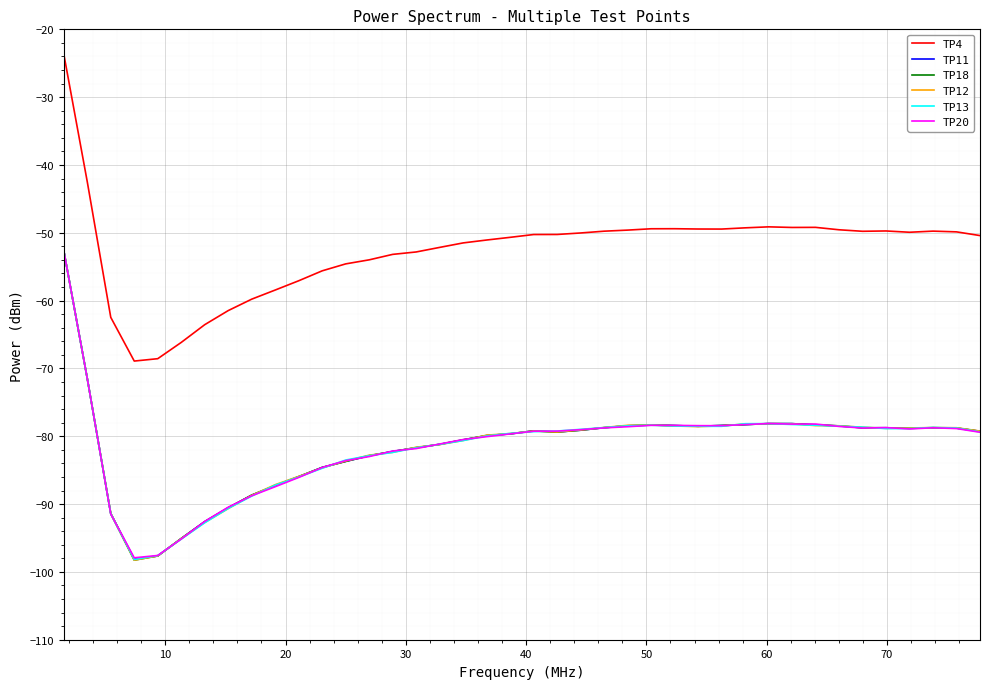

Which series has the largest total across all categories?

TP4